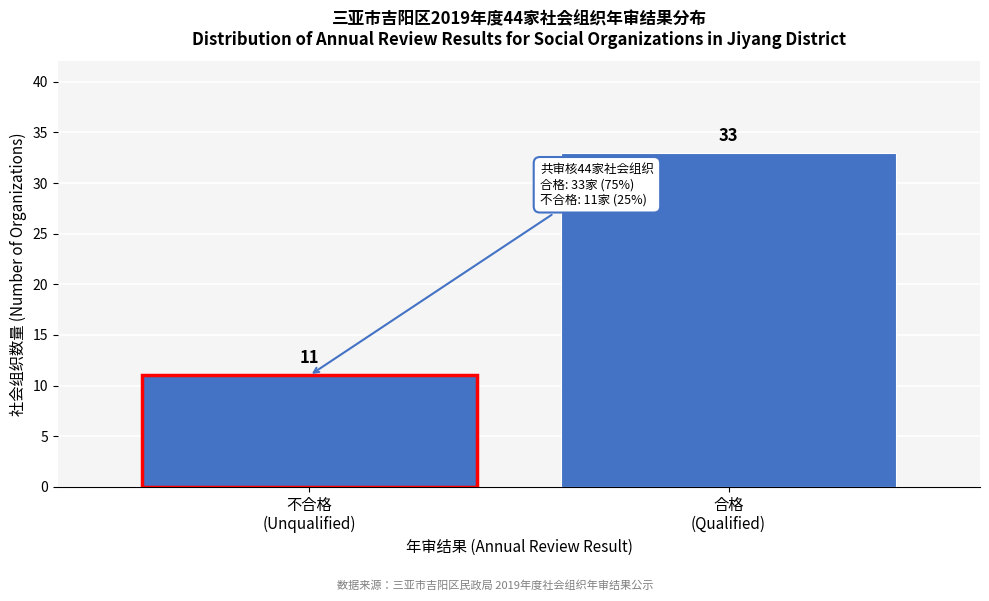

Reading left to right, list all the values displayed in this chart.

11	33